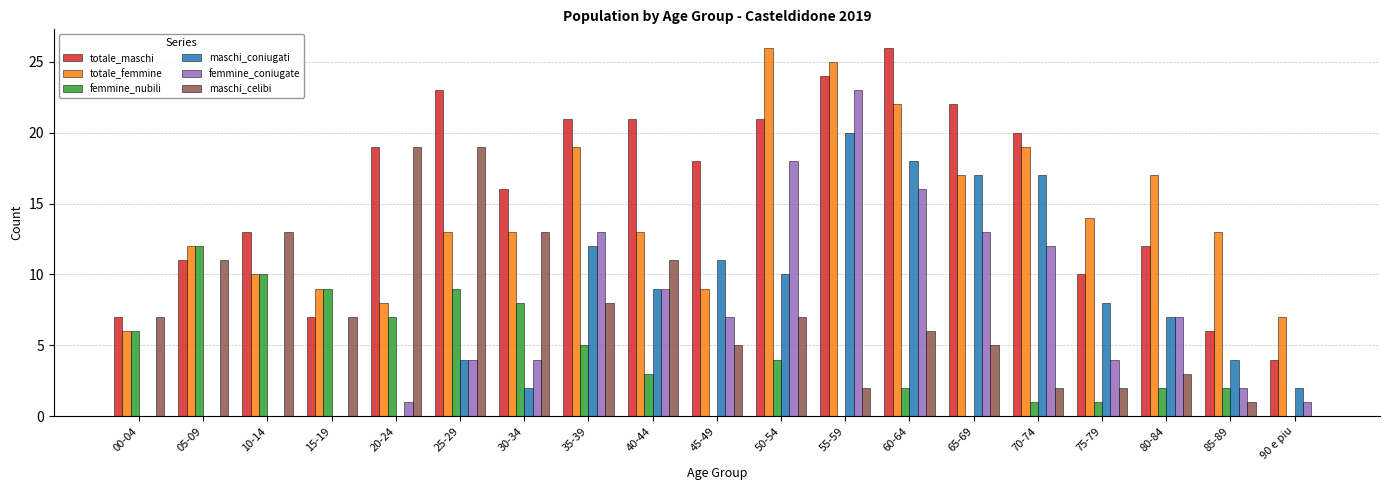

The value of femmine_nubili at 35-39 is 5. True or false?

True